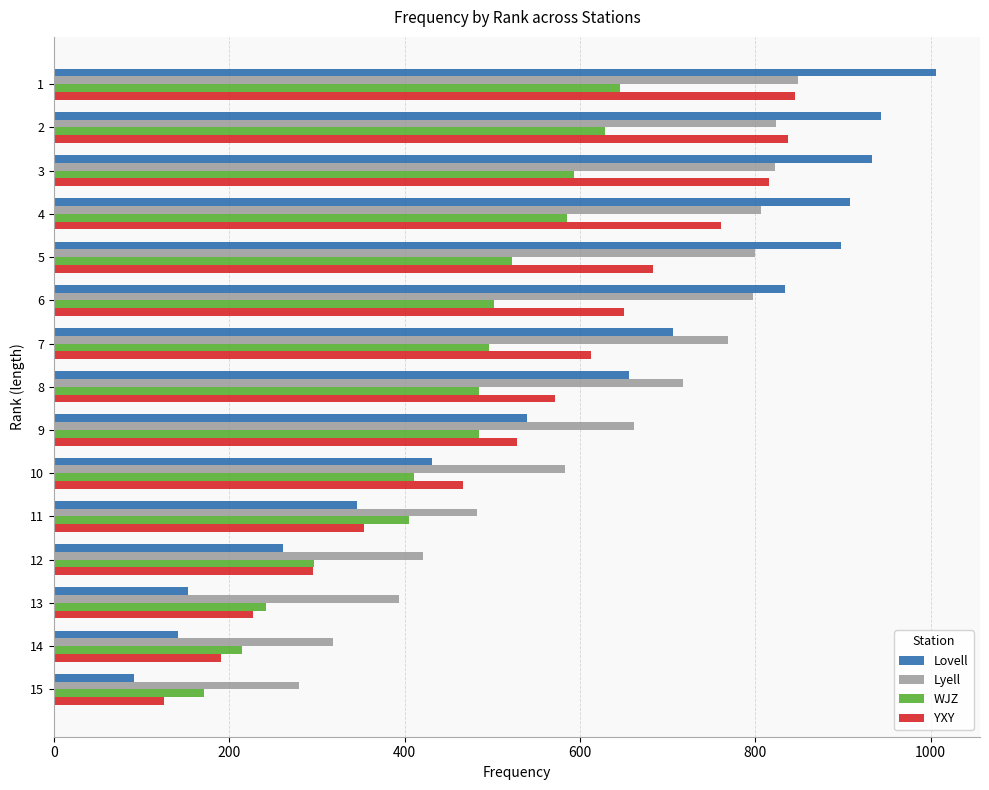

Count the number of data series in this chart.

4